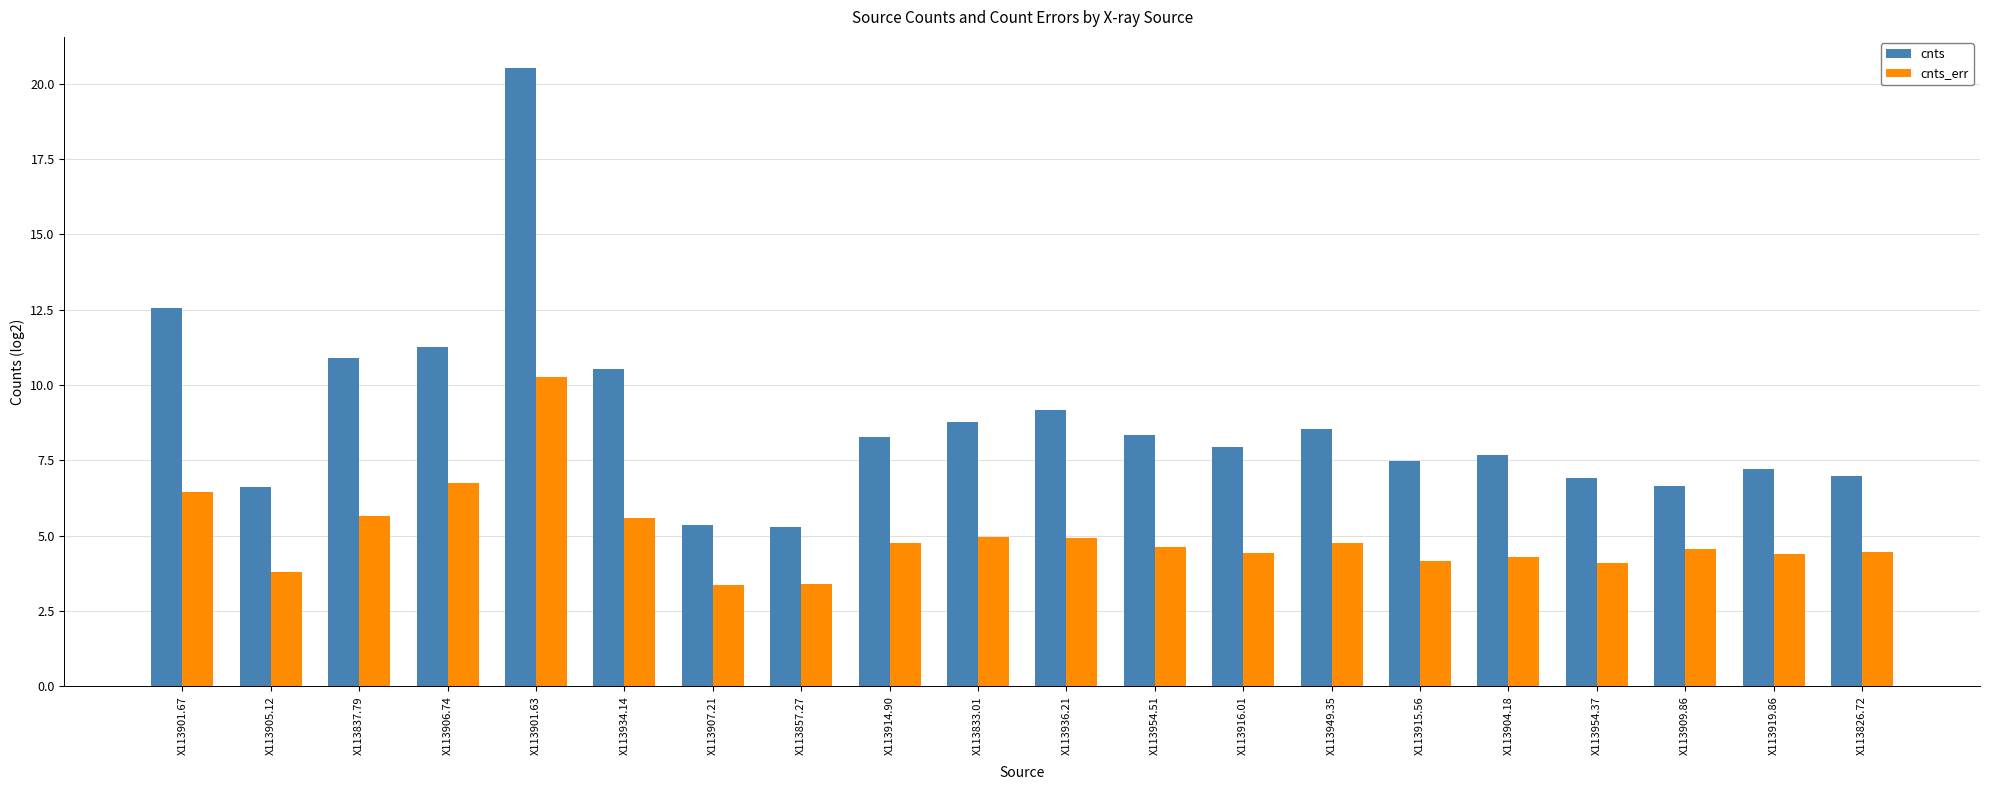

What is the sum of the cnts values at X113906.74 and X113901.67?

23.8